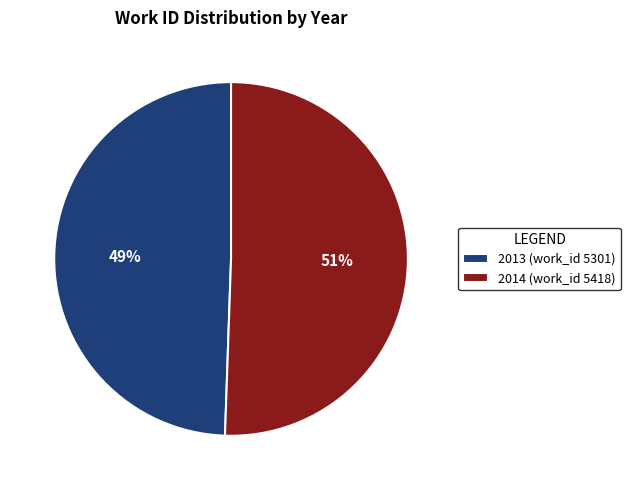

Count the number of slices in the pie.

2